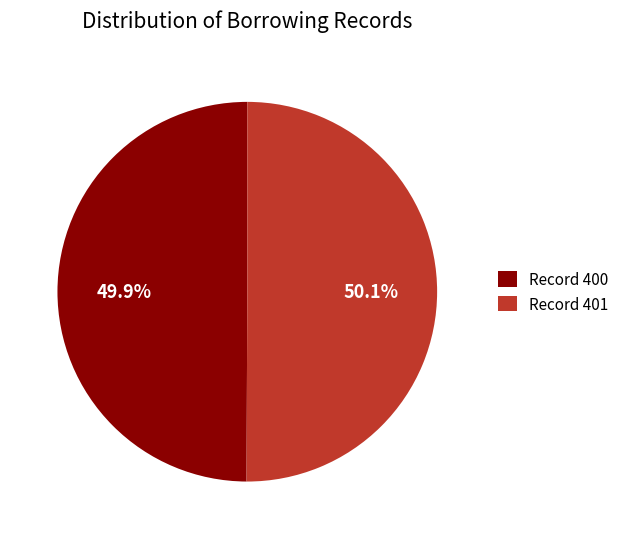

Is there any slice that represents more than half of the pie?

Yes